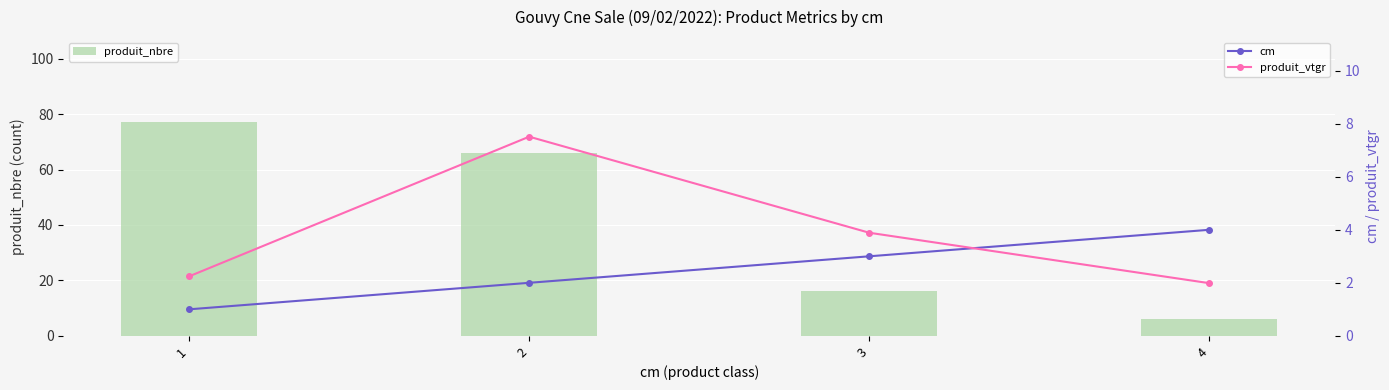

What is the difference between the cm values at 4 and 1?

3.0